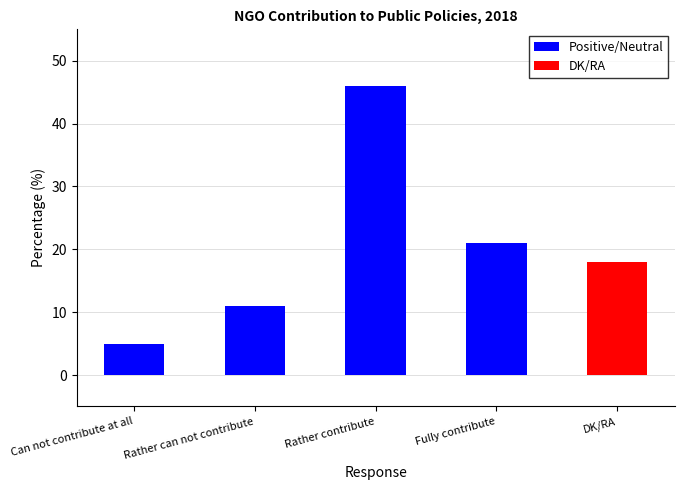

Which has a higher value, Can not contribute at all or Rather contribute?

Rather contribute